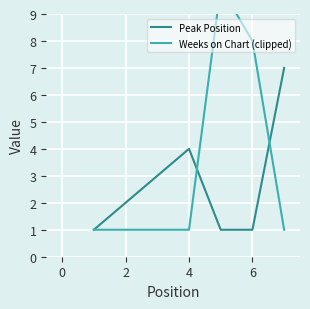

How many intersections are there between Peak Position and Weeks on Chart (clipped)?

2